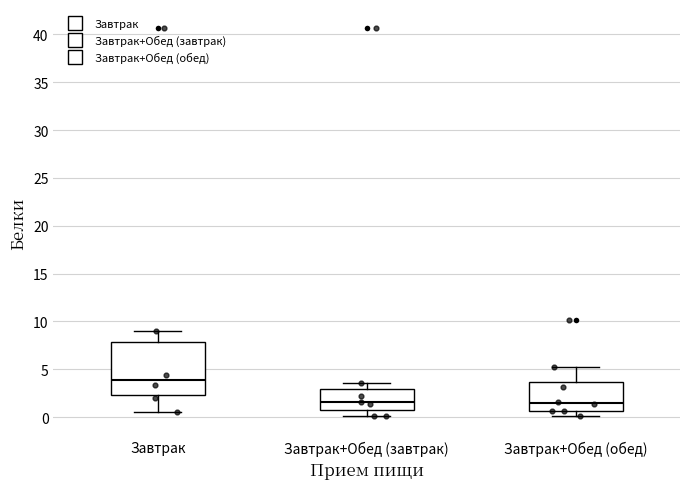

Reading left to right, read every box against the y-axis: the position of its median line, the range the box covers, and the ends of its whiskers. The values are not printed on the chart, so give them approximately, as read against the axis.

Завтрак: median 4.0, box 2.5 to 8.0, whiskers 0.5 to 9.0
Завтрак+Обед (завтрак): median 1.5, box 0.5 to 3.0, whiskers 0.0 to 3.5
Завтрак+Обед (обед): median 1.5, box 0.5 to 3.5, whiskers 0.0 to 5.0